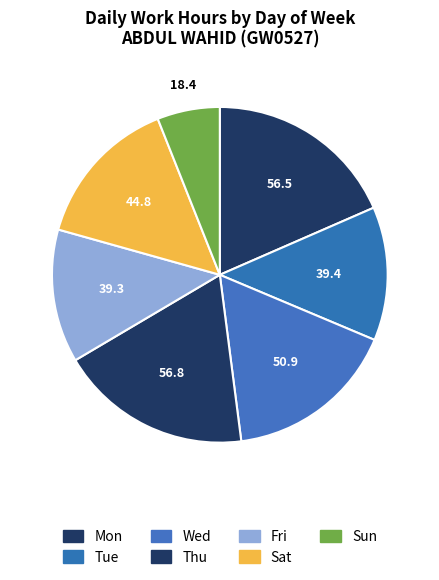

What is the smallest slice in the pie chart?

Sun